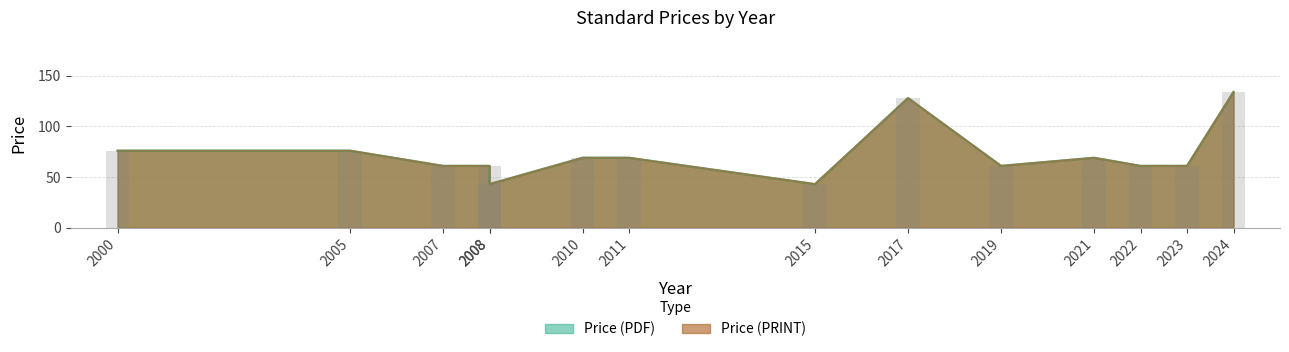

Which label corresponds to the largest value in the chart?

2024